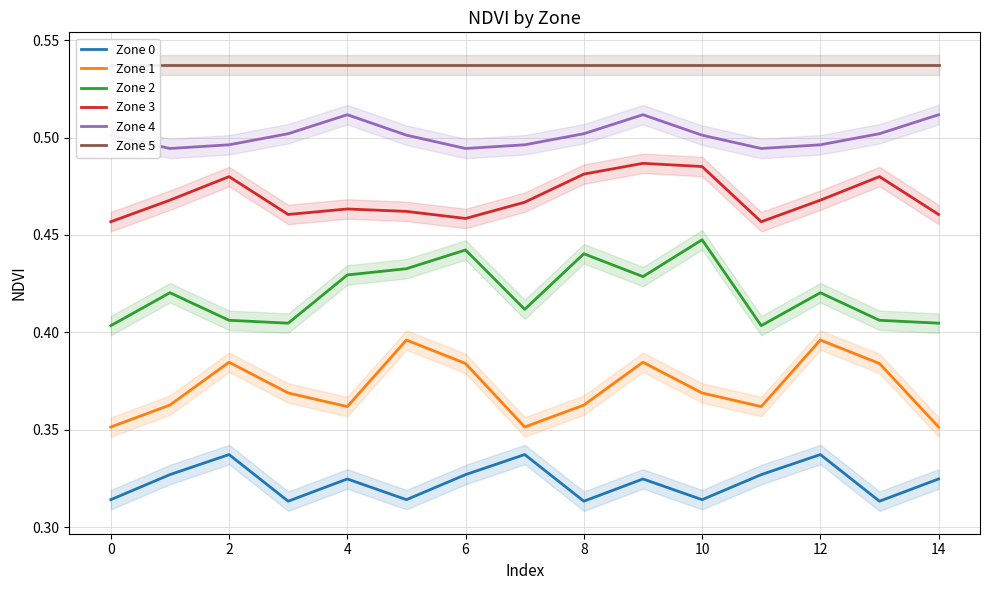

What is the total value across all series at 14?

2.6